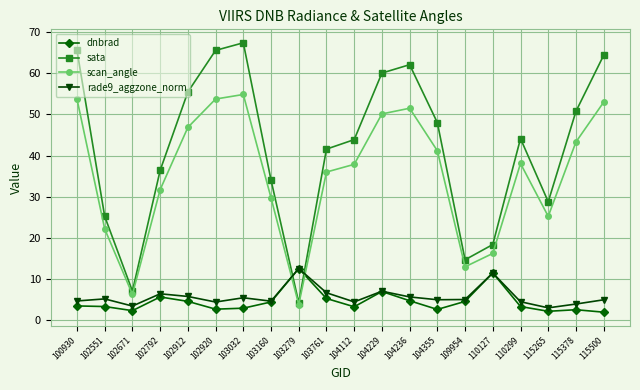

At 115265, list the series in order from smallest to largest.

dnbrad, rade9_aggzone_norm, scan_angle, sata